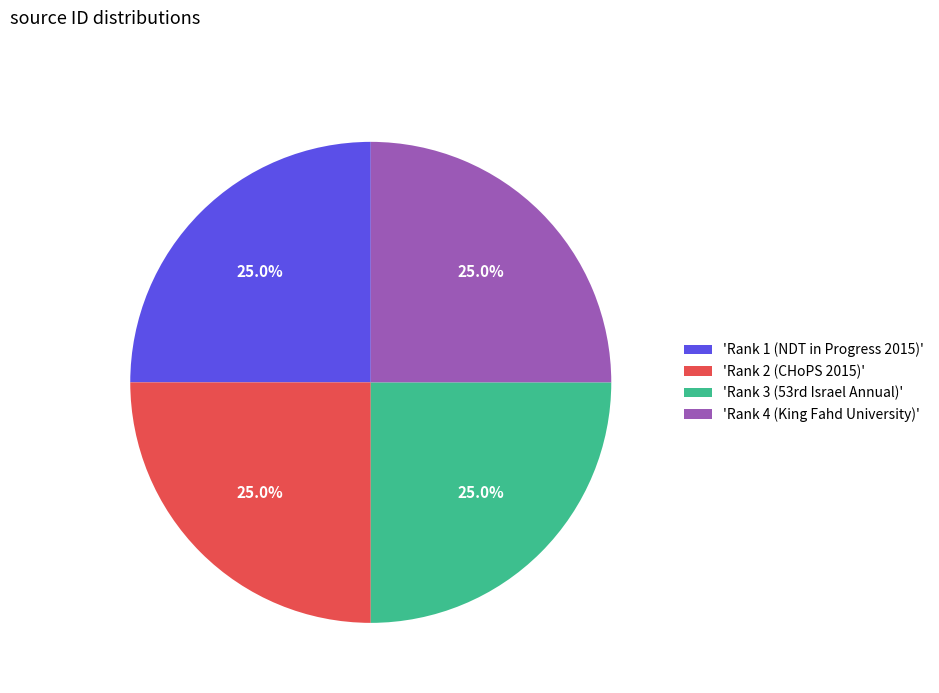

Combined, what portion of the pie is 'Rank 2 (CHoPS 2015)' and 'Rank 1 (NDT in Progress 2015)'?

50.0%